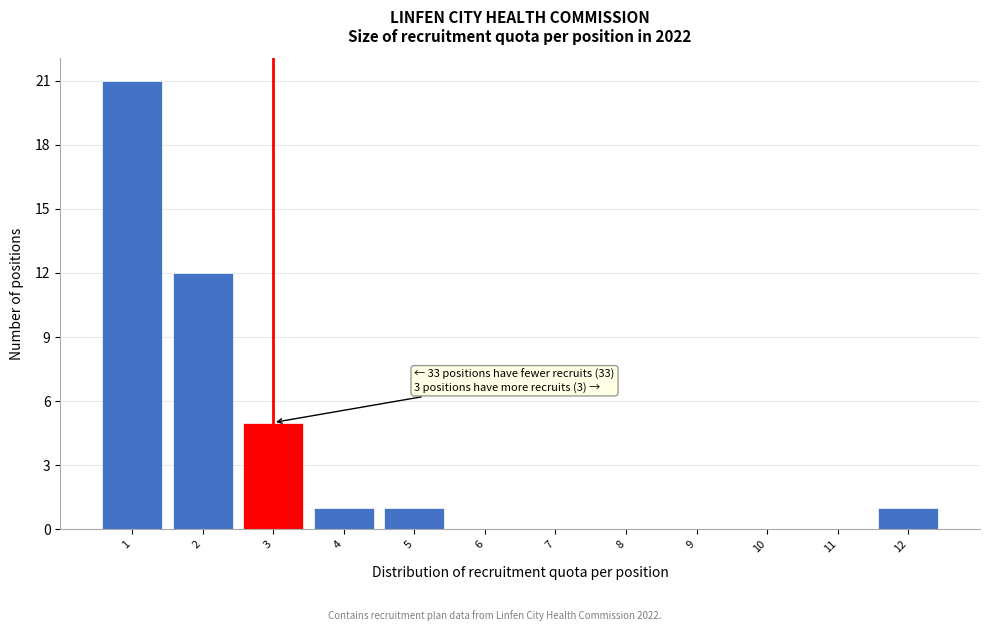

Reading left to right, transcribe all the data shown in this chart.

1=21	2=12	3=5	4=1	5=1	6=0	7=0	8=0	9=0	10=0	11=0	12=1